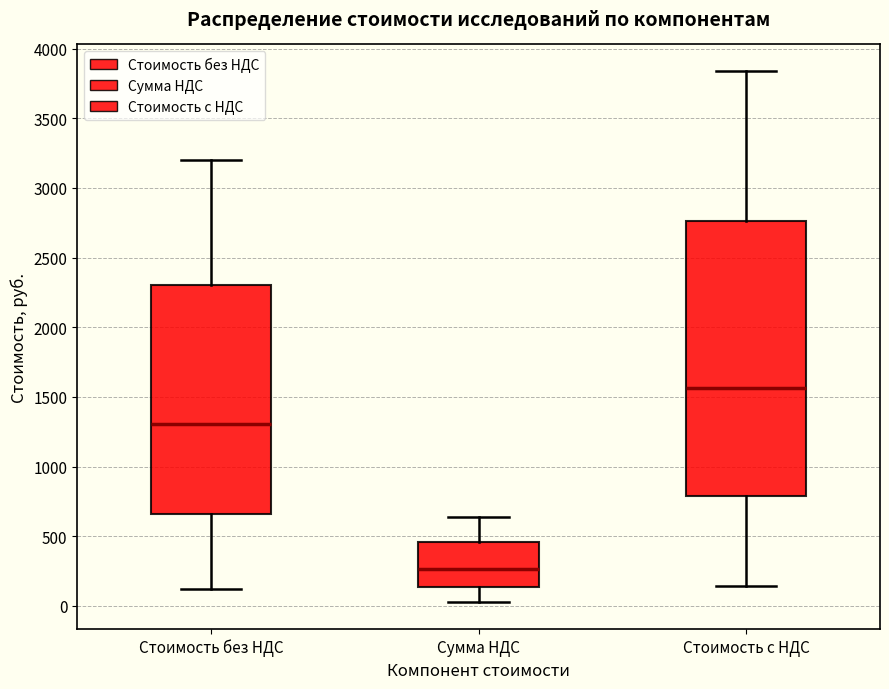

Reading left to right, transcribe this box plot: for each box, give where its median line is, the range the box spans, and where its two whiskers end, as read against the y-axis. The values are not printed on the chart, so give them approximately, as read against the axis.

Стоимость без НДС: median 1300, box 650 to 2300, whiskers 100 to 3200
Сумма НДС: median 250, box 150 to 450, whiskers 0 to 650
Стоимость с НДС: median 1550, box 800 to 2750, whiskers 150 to 3850